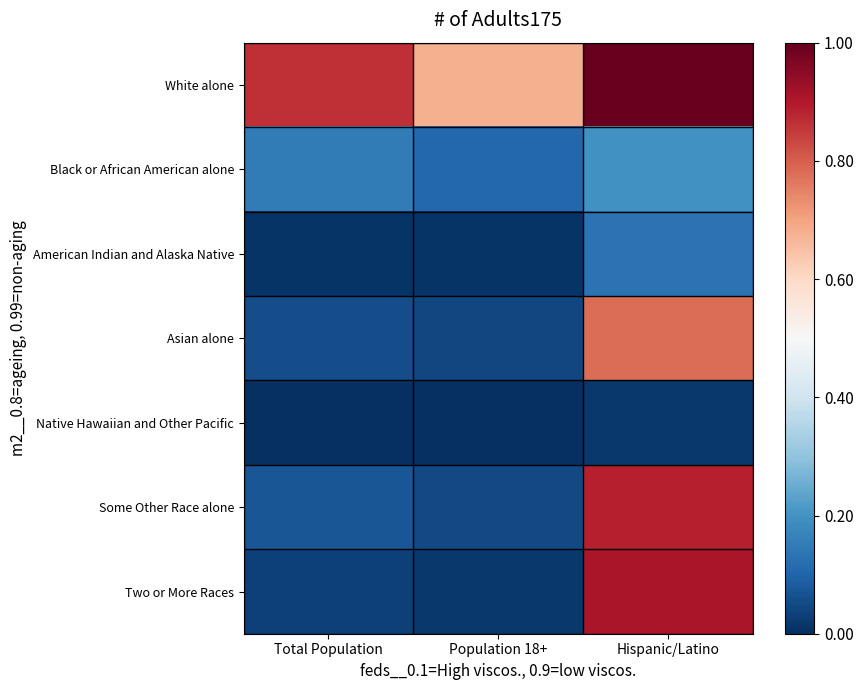

Reading left to right, extract all data points from this chart.

White alone: Total Population=0.9	Population 18+=0.7	Hispanic/Latino=1.0
Black or African American alone: Total Population=0.2	Population 18+=0.1	Hispanic/Latino=0.2
American Indian and Alaska Native: Total Population=0.0	Population 18+=0.0	Hispanic/Latino=0.1
Asian alone: Total Population=0.1	Population 18+=0.0	Hispanic/Latino=0.8
Native Hawaiian and Other Pacific: Total Population=0.0	Population 18+=0.0	Hispanic/Latino=0.0
Some Other Race alone: Total Population=0.1	Population 18+=0.0	Hispanic/Latino=0.9
Two or More Races: Total Population=0.0	Population 18+=0.0	Hispanic/Latino=0.9